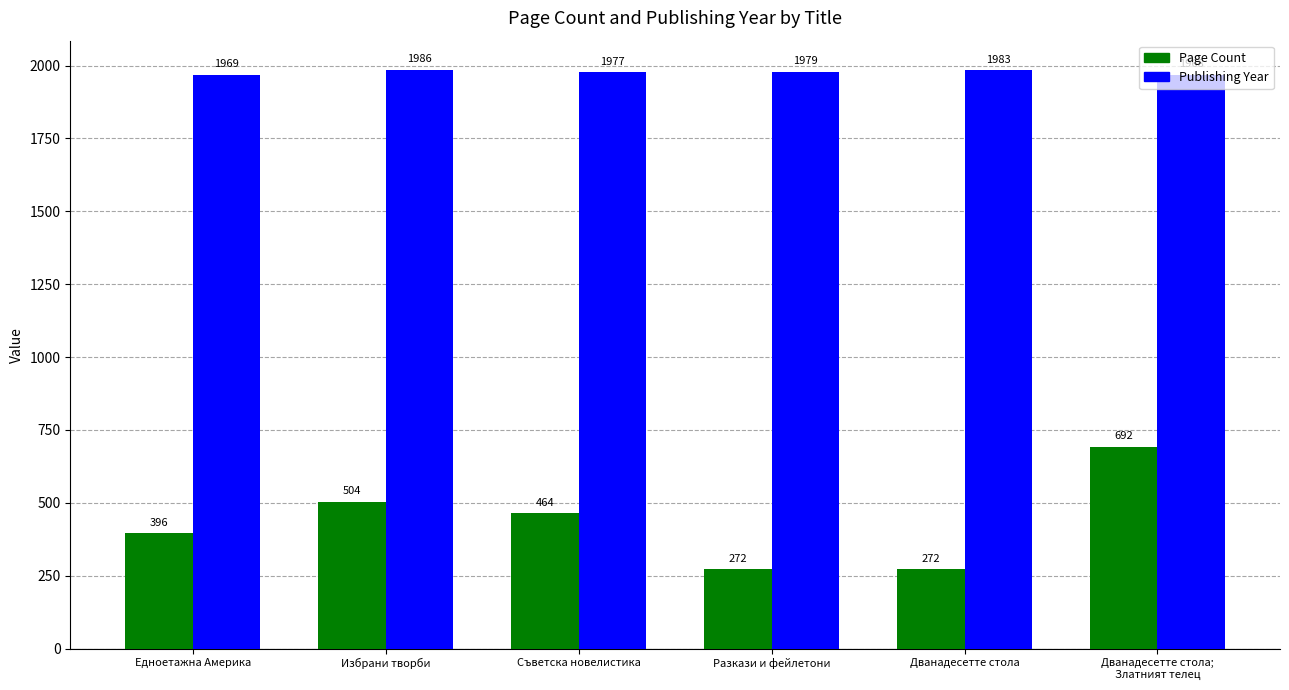

What is the sum of the Publishing Year values at Дванадесетте стола and Избрани творби?

3969